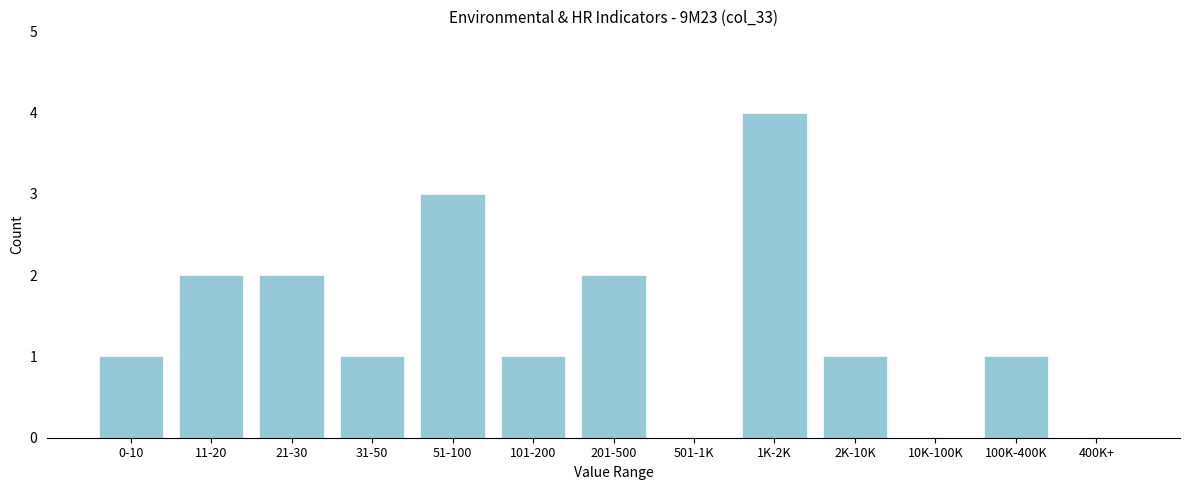

Reading left to right, what are all the values shown in this chart?

0-10=1	11-20=2	21-30=2	31-50=1	51-100=3	101-200=1	201-500=2	501-1K=0	1K-2K=4	2K-10K=1	10K-100K=0	100K-400K=1	400K+=0